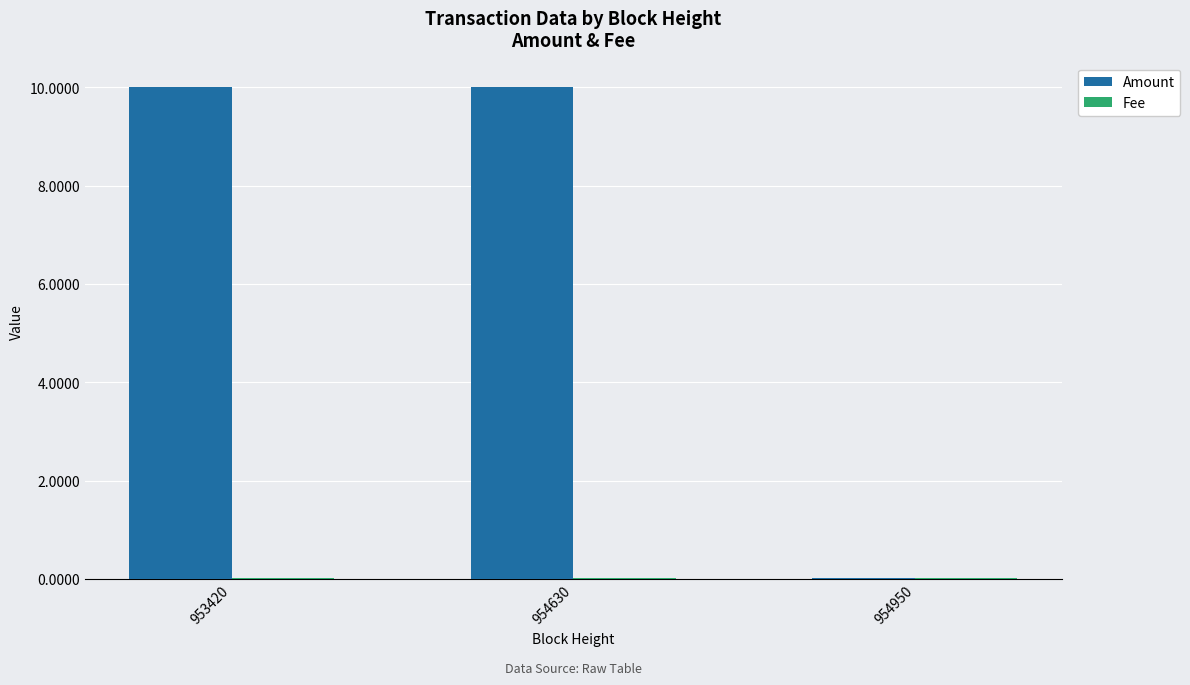

What is the greatest value displayed?

10.0